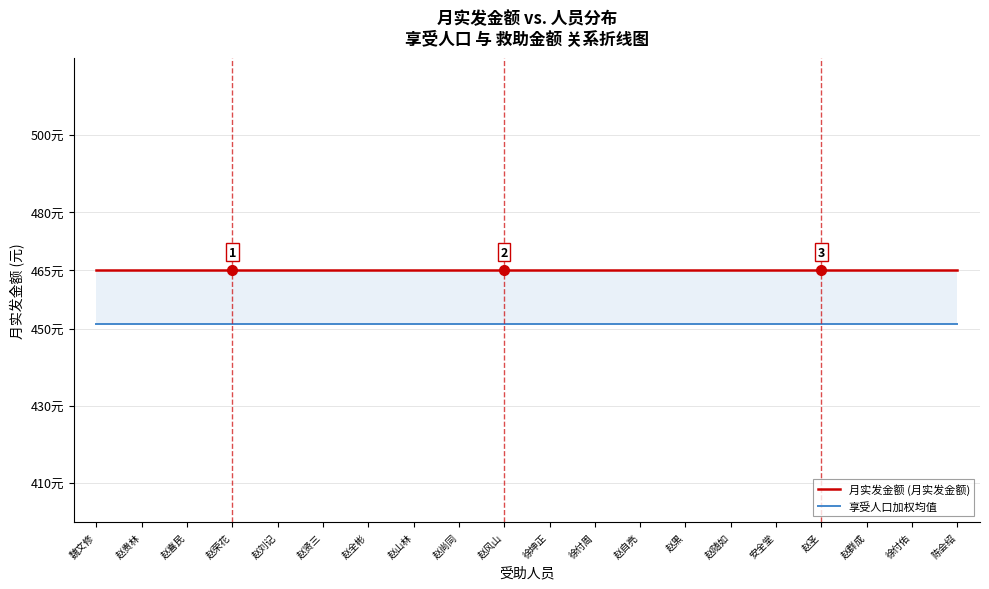

Does the chart have visible grid lines?

Yes